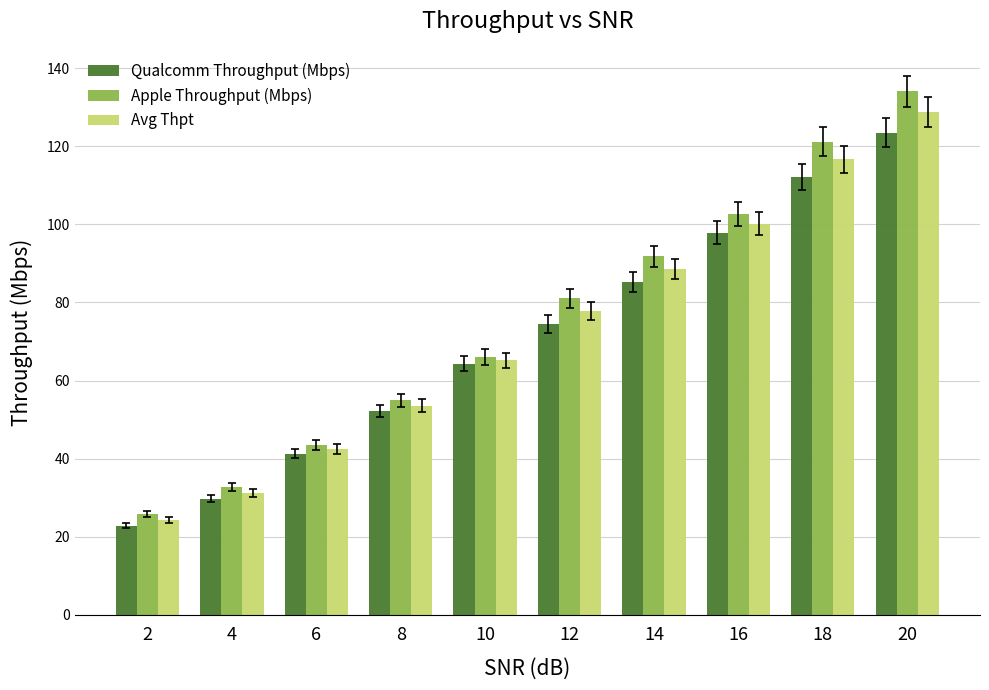

Which series has the widest spread of values?

Apple Throughput (Mbps)